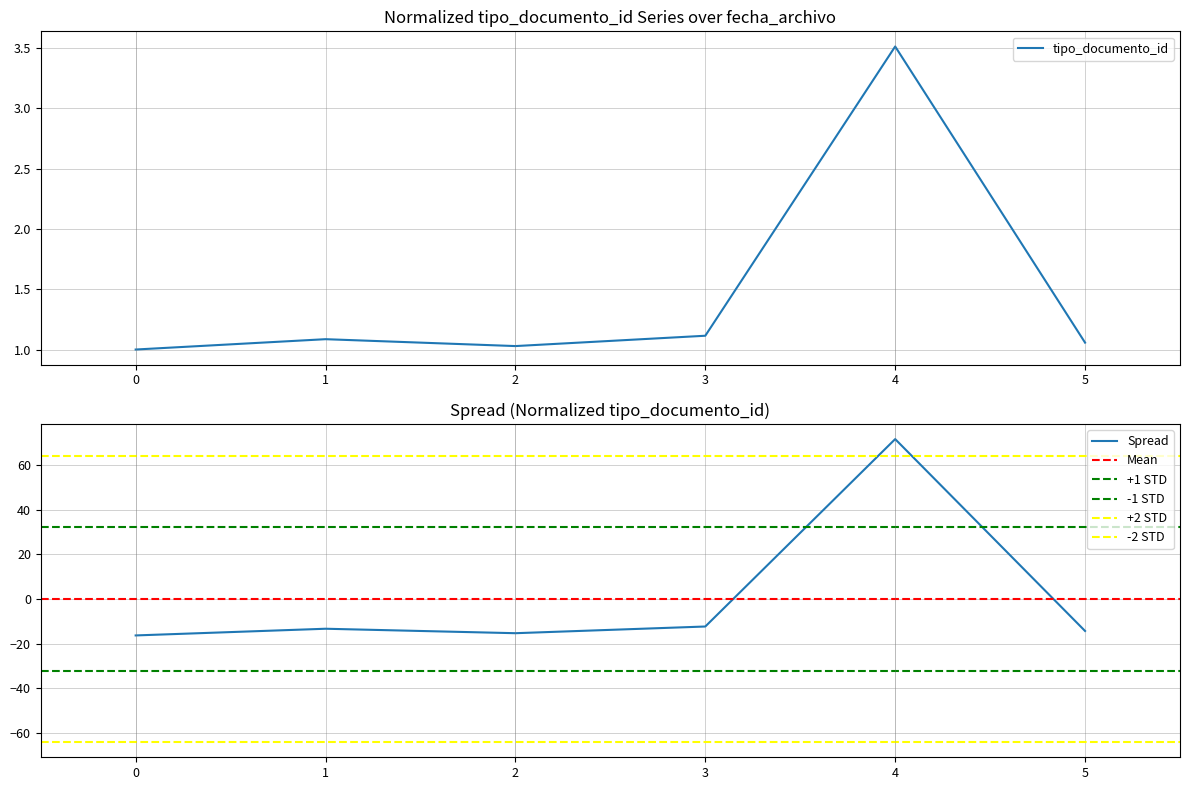

What is the difference between the second highest and second lowest values?

0.1